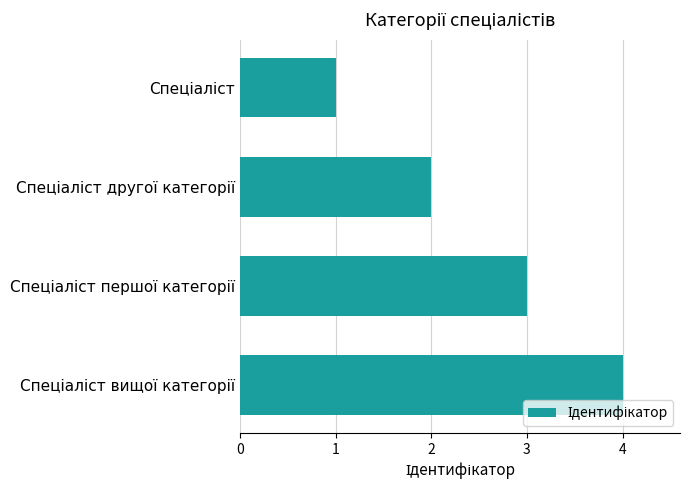

What is the difference between the maximum and minimum values?

3